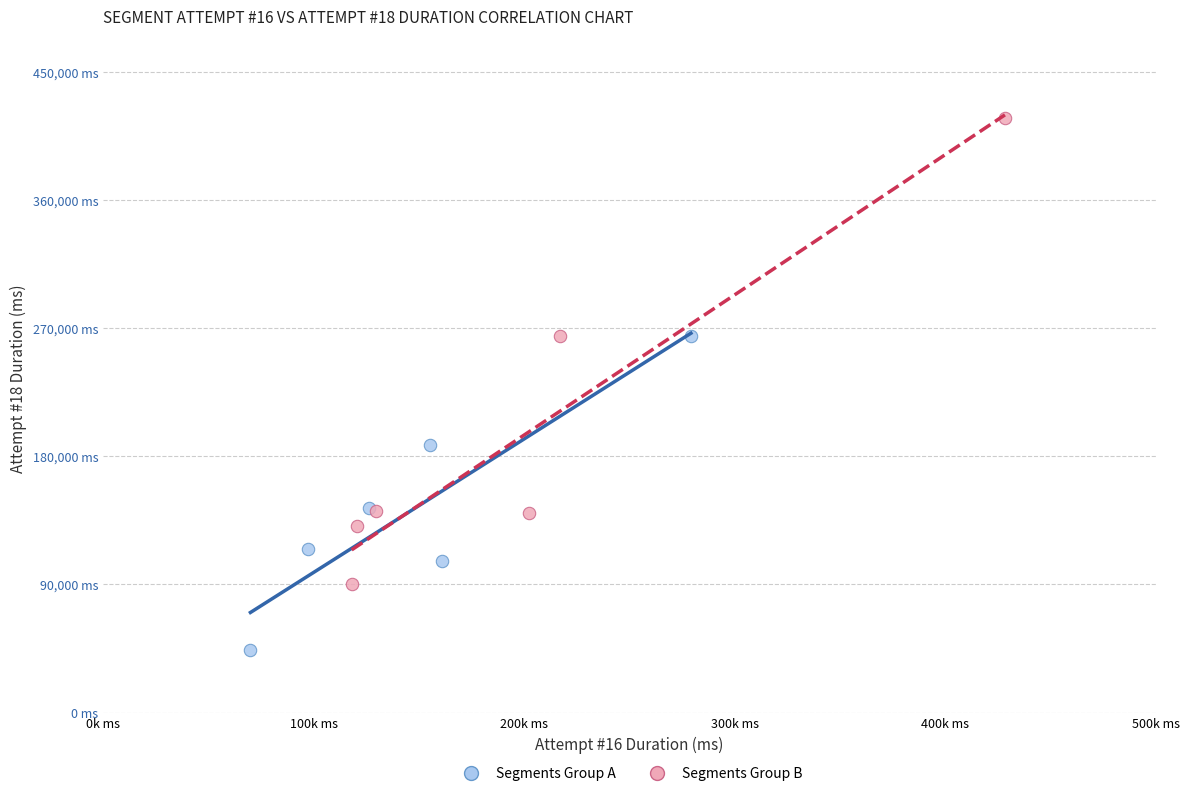

Which series has the widest spread of Y values?

Segments Group B